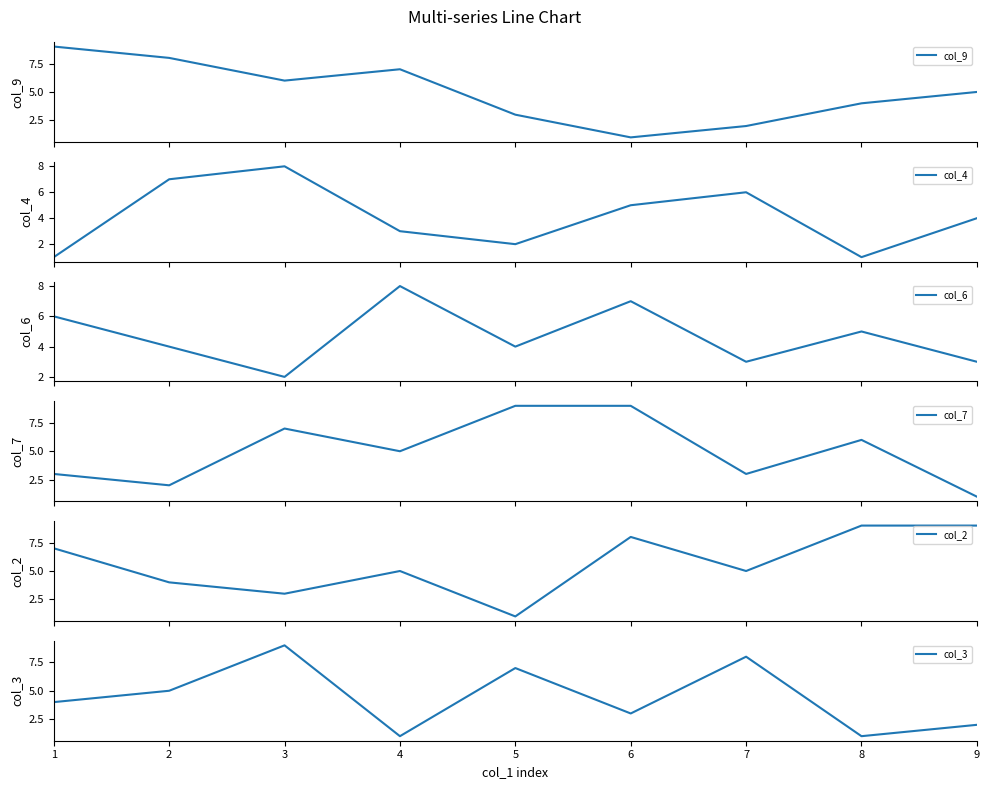

Rank the series by their maximum value, from highest to lowest.

col_9, col_7, col_2, col_3, col_4, col_6